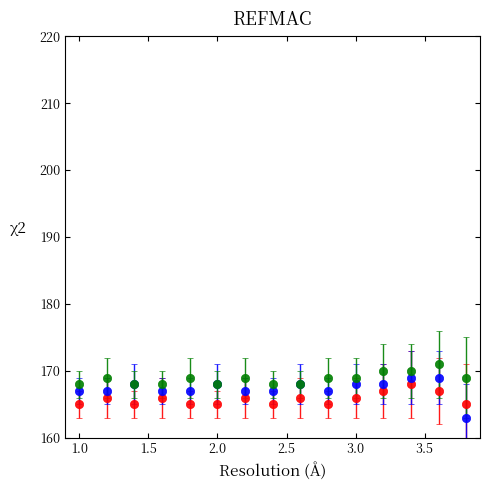

What is the minimum value shown in the chart?

163